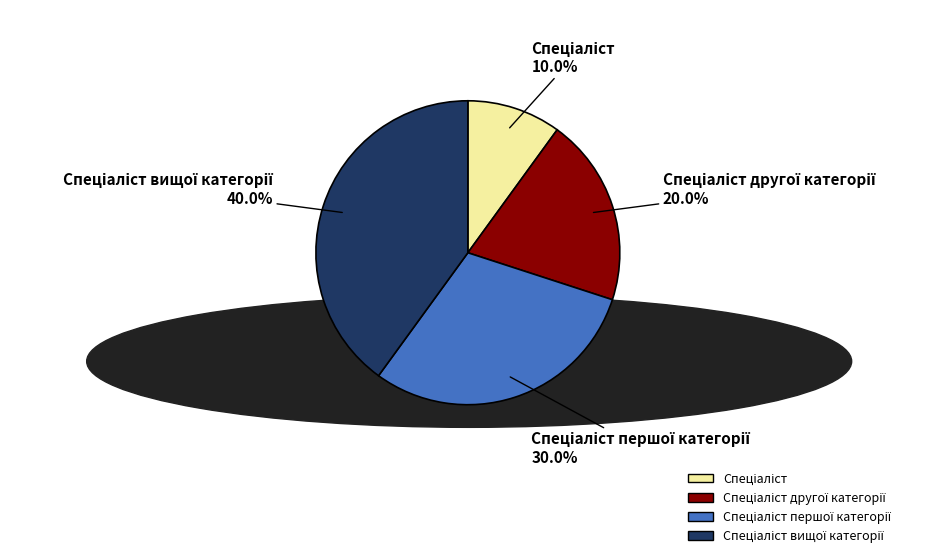

How many segments does this pie chart have?

4